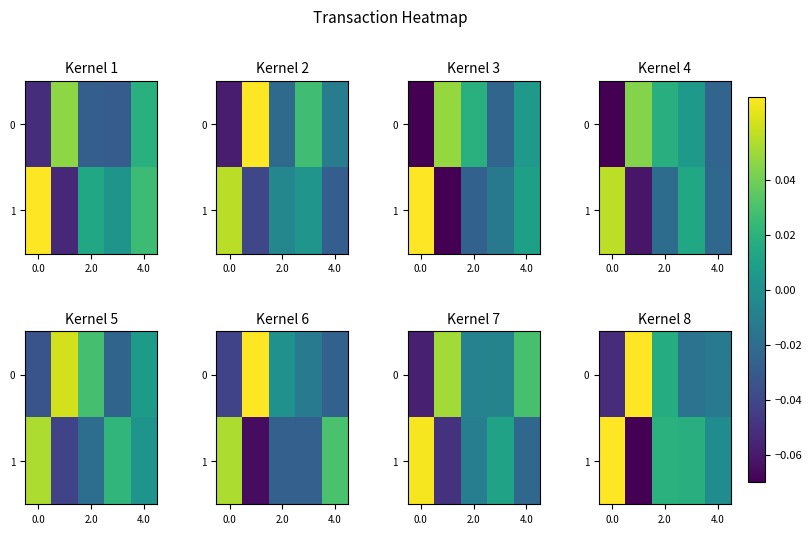

How many values in row_0 are above zero?

2